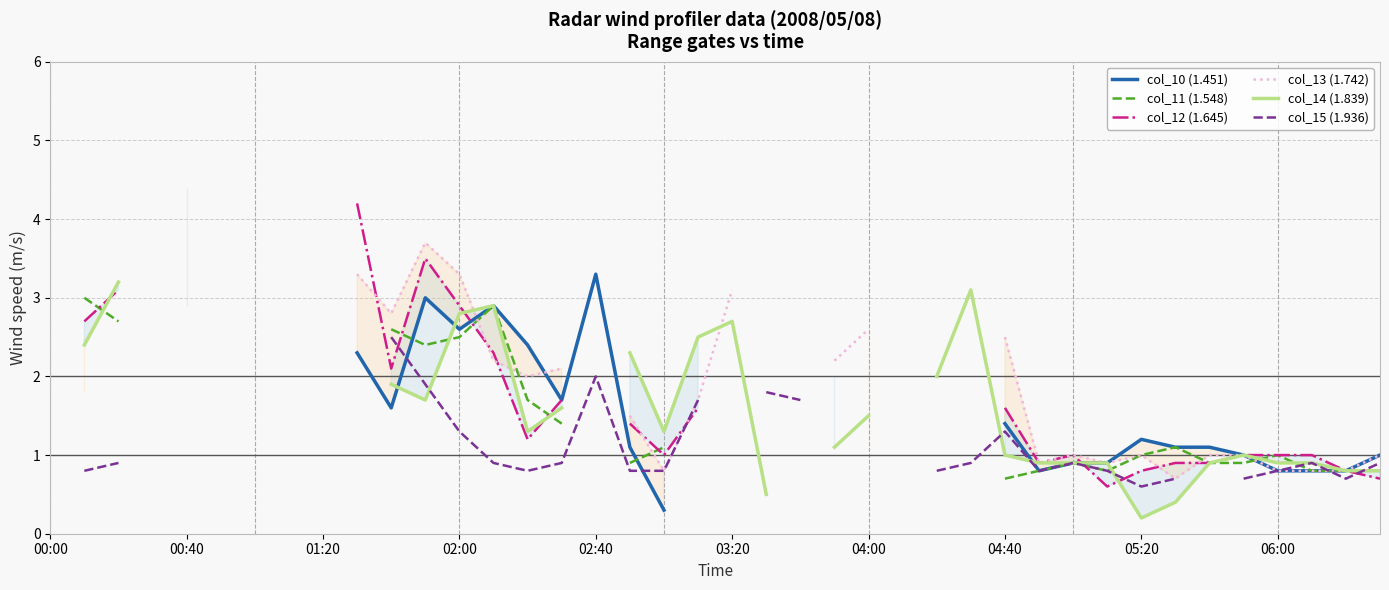

What are all the series names shown in the legend?

col_10 (1.451), col_11 (1.548), col_12 (1.645), col_13 (1.742), col_14 (1.839), col_15 (1.936)